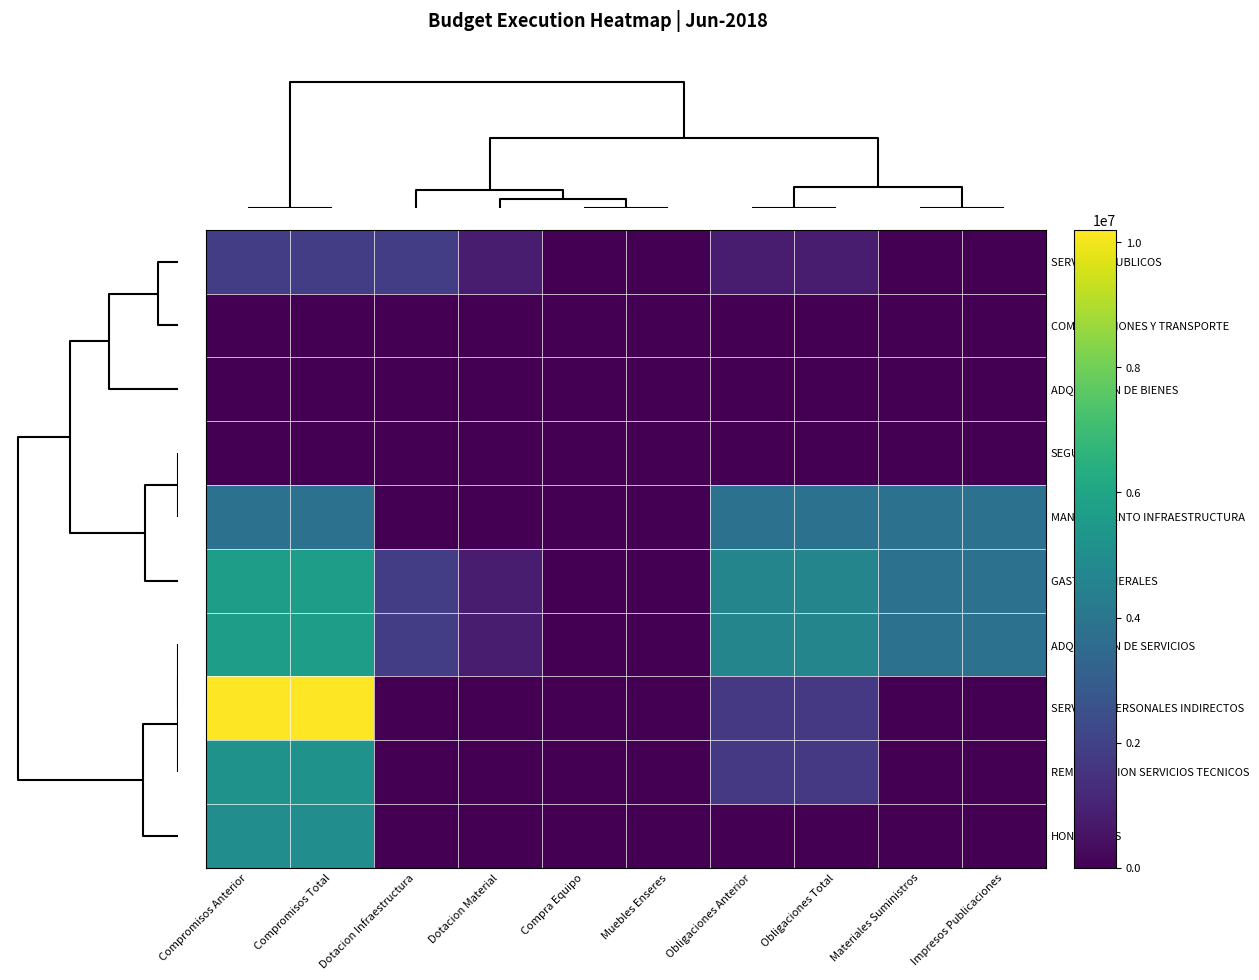

Count the number of categories in the chart.

10